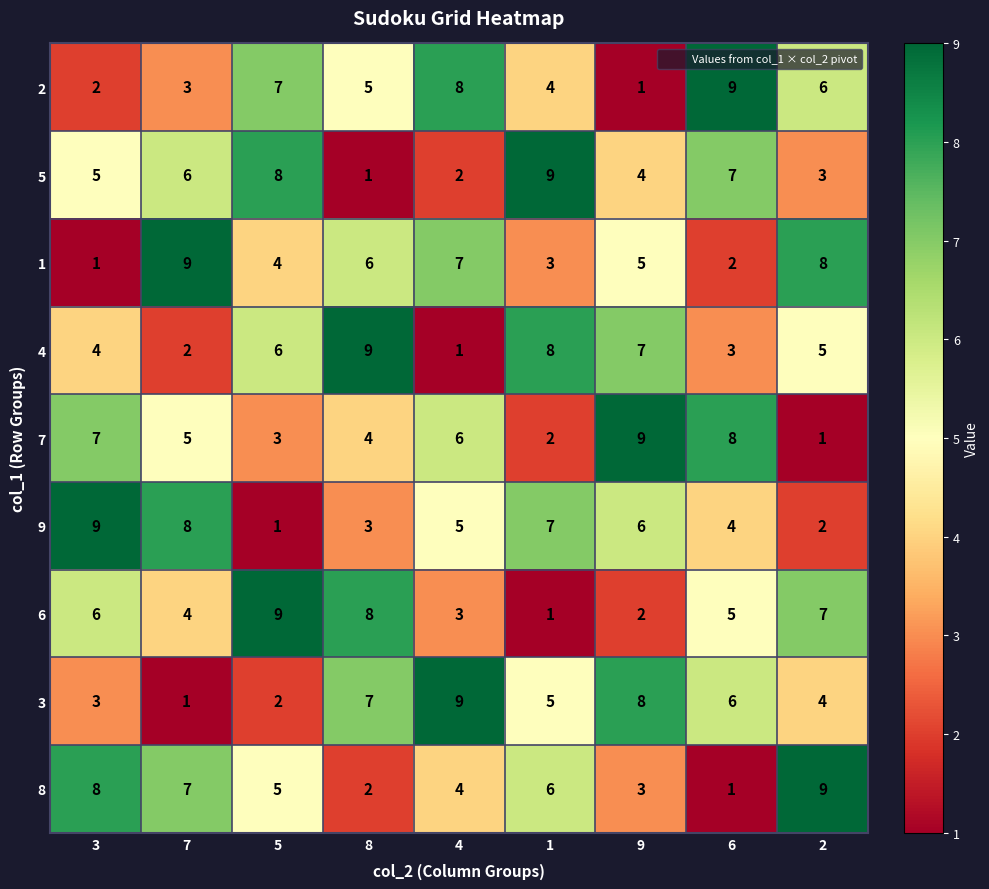

How many categories are shown in the chart?

9